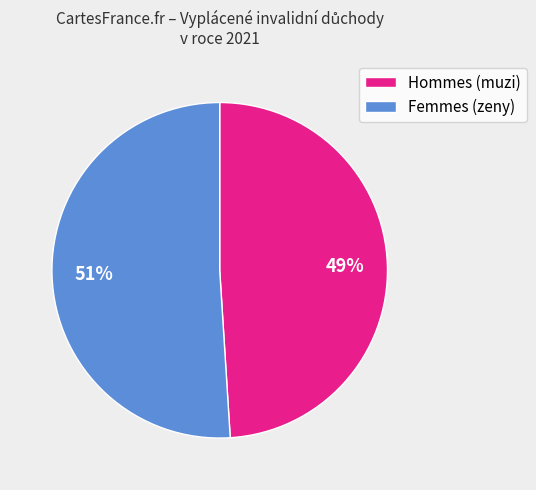

Is it true that Hommes (muzi) is 41% of the pie?

False